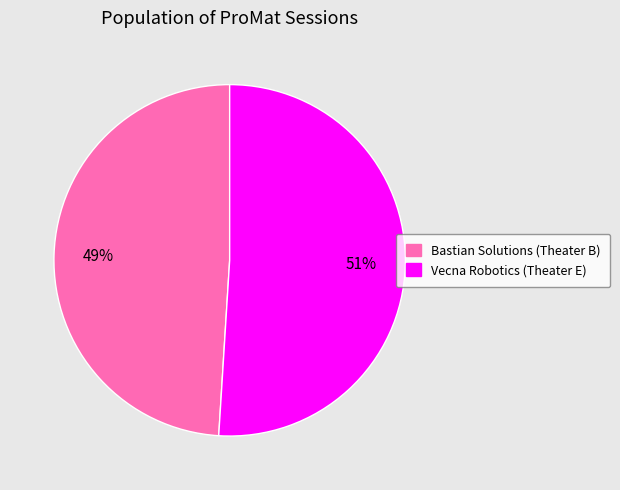

To the nearest percent, what is the combined percentage of Vecna Robotics (Theater E) and Bastian Solutions (Theater B)?

100%